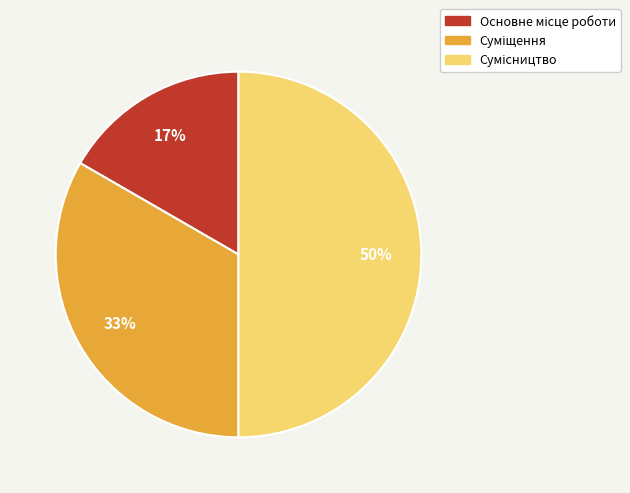

Rank the categories by value from highest to lowest.

Сумісництво, Суміщення, Основне місце роботи